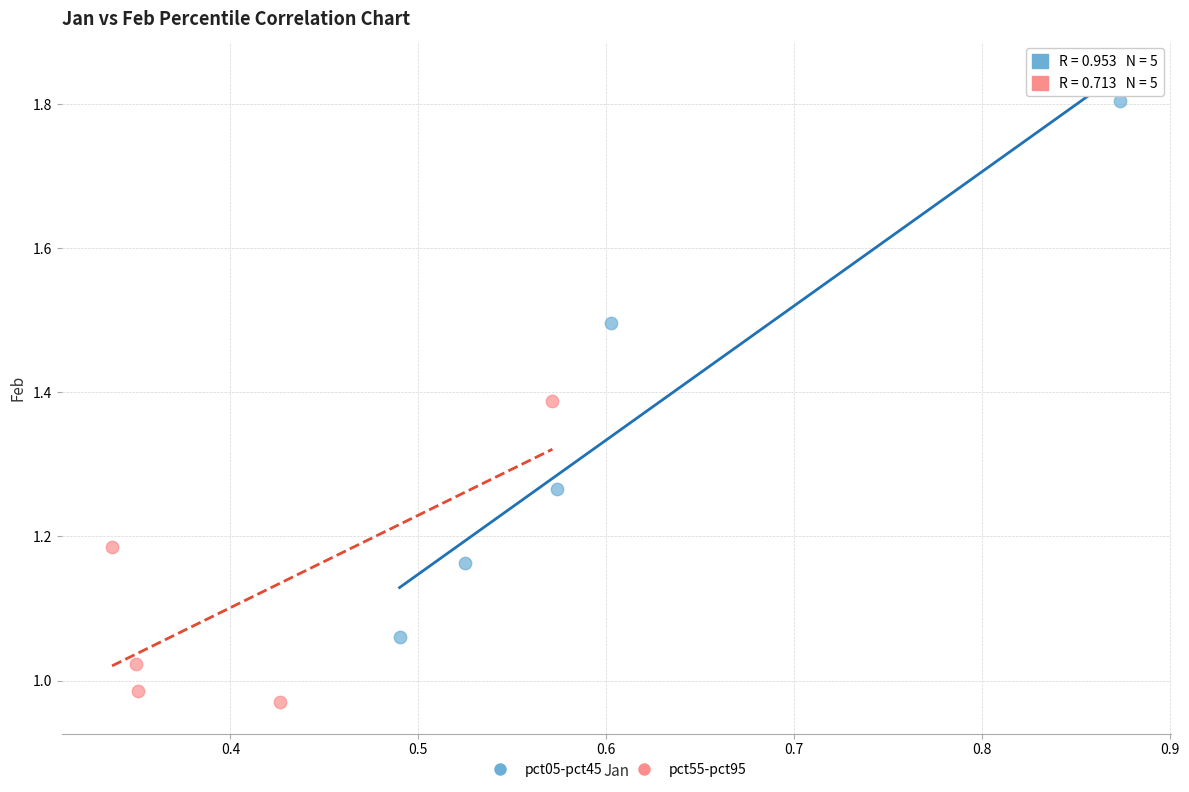

Which series reaches the minimum Y coordinate?

pct55-pct95